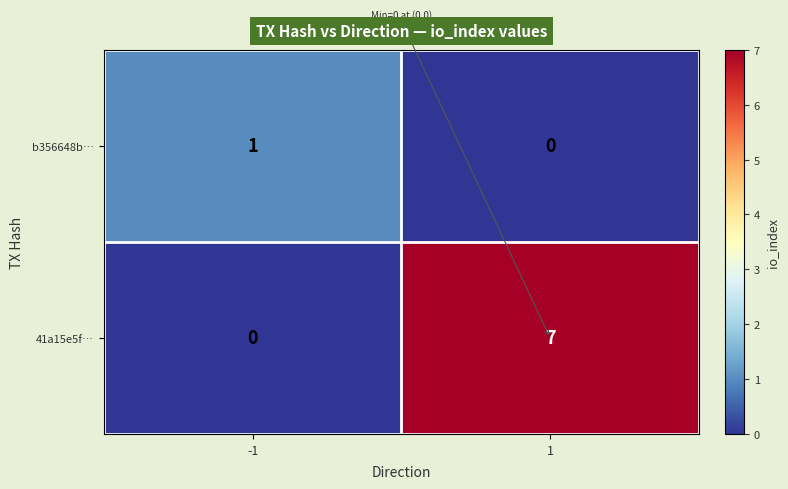

Which series has the largest range (max minus min)?

41a15e5f…